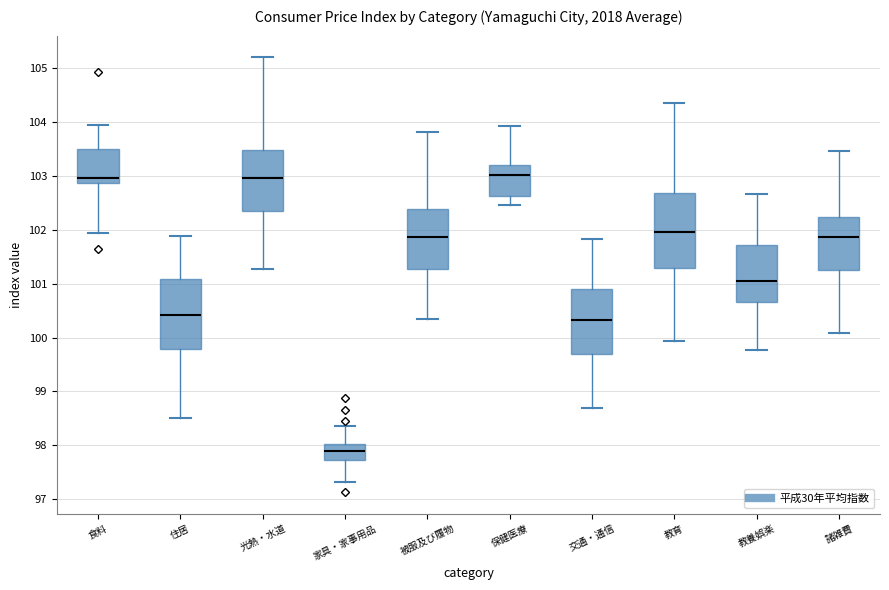

Comparing the boxes themselves (not the whiskers), which one is the tallest?

教育